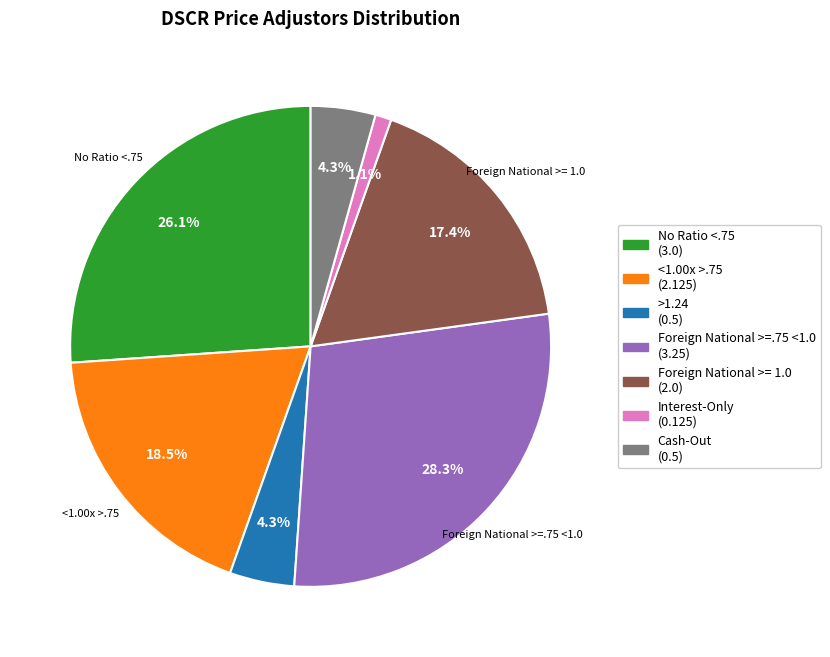

Does any single category account for the majority?

No